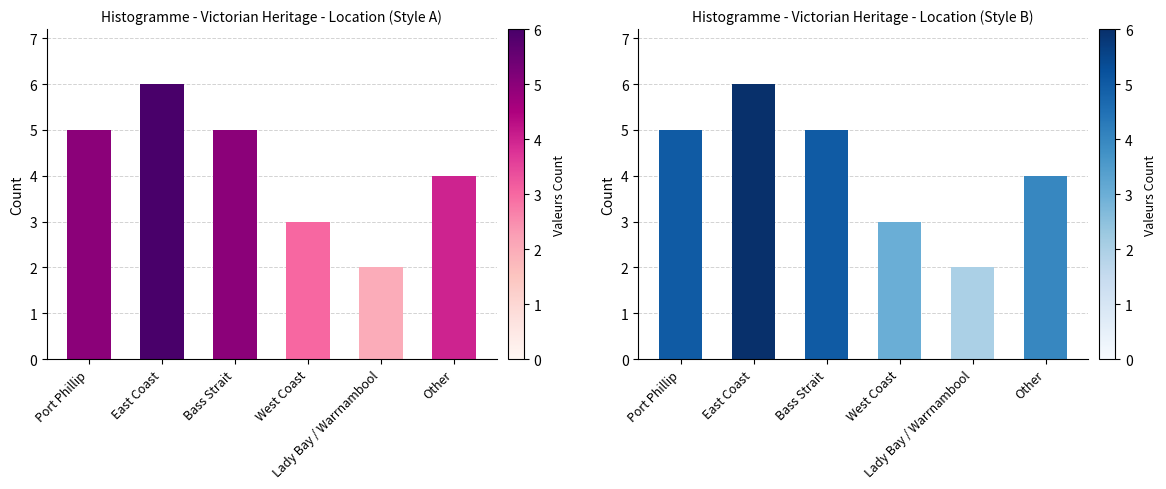

Count the values in the range 3 to 5.

4